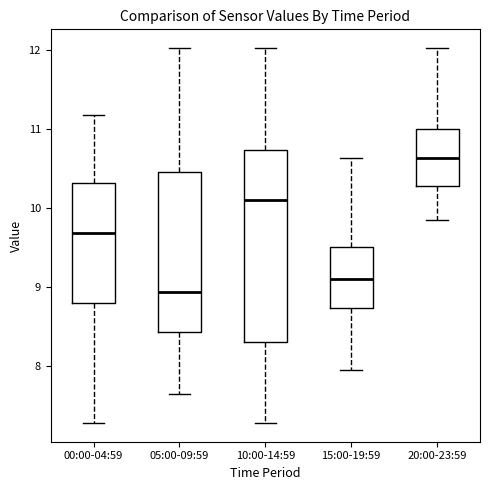

Which box's median line is the lowest?

05:00-09:59